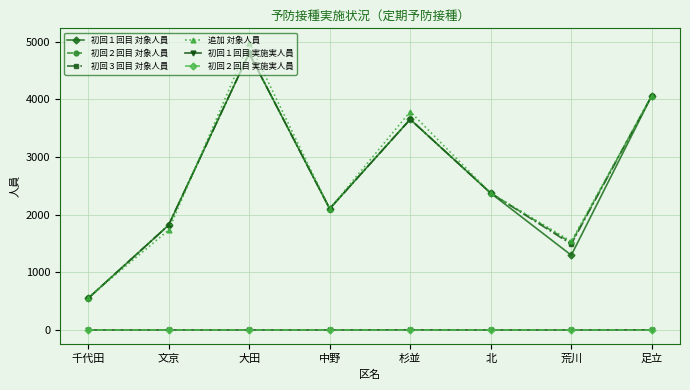

What is the highest value of the 初回２回目 対象人員 series?

4799